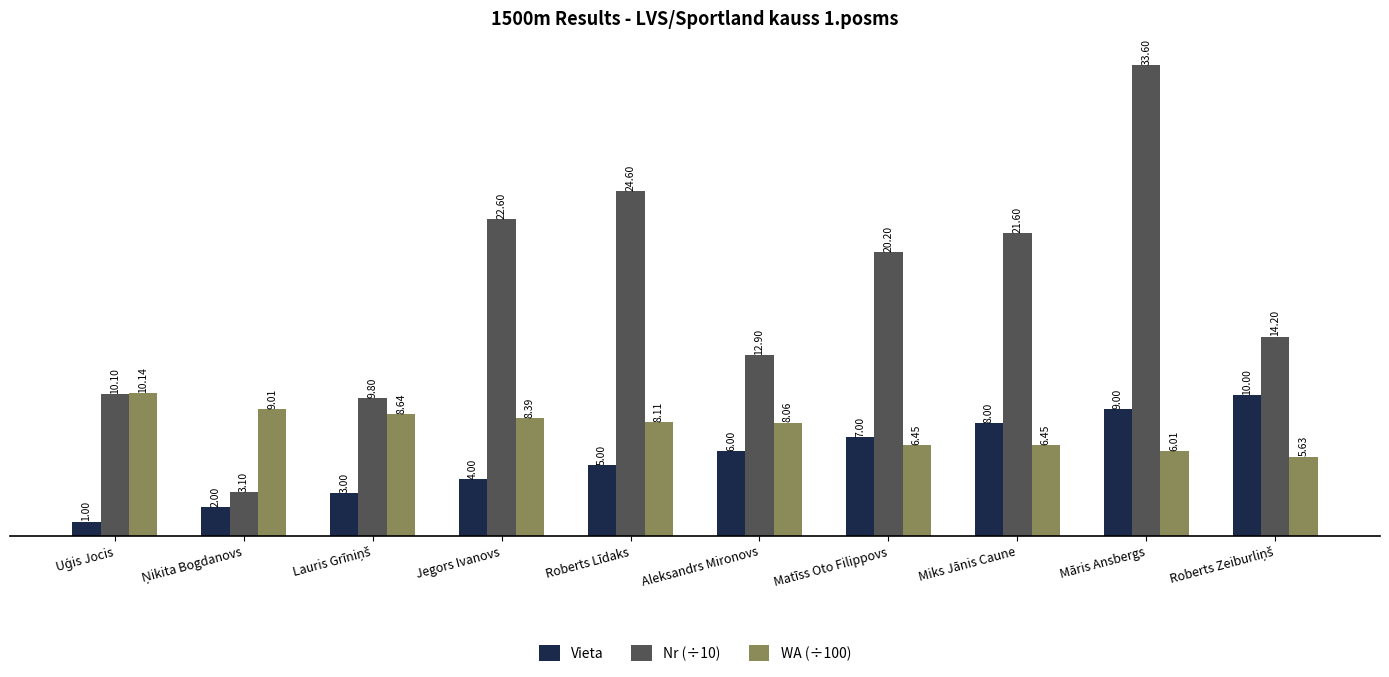

How many categories are shown in the chart?

10